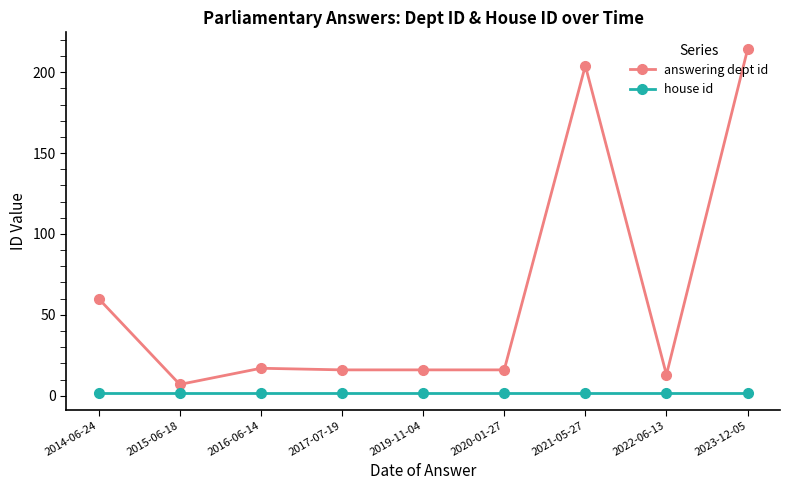

Which series has the largest total across all categories?

answering dept id